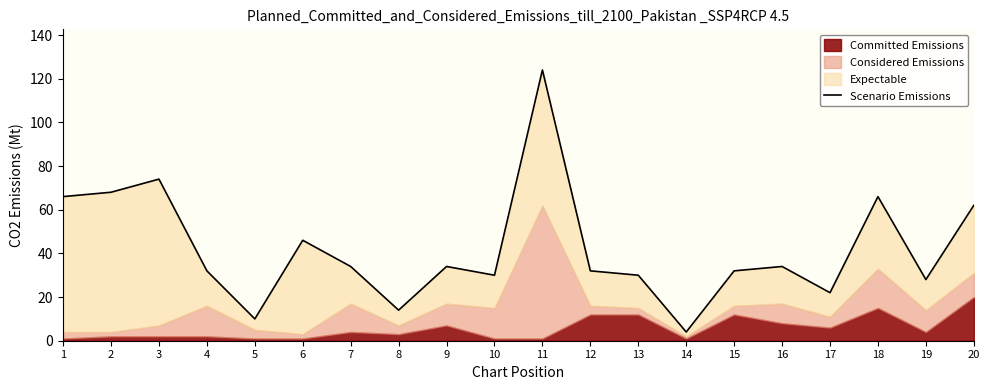

List the labels in order of value, smallest first.

14, 5, 8, 17, 19, 10, 13, 4, 12, 15, 7, 9, 16, 6, 20, 1, 18, 2, 3, 11